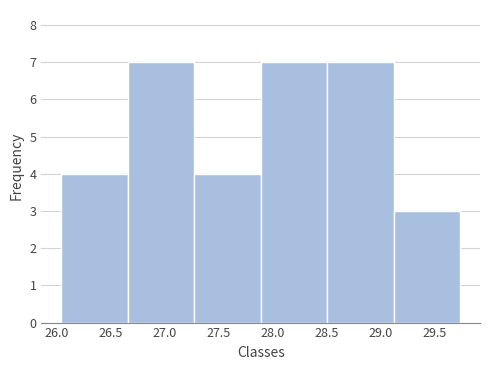

Reading left to right, list every bar in this chart as the range it spans on the x-axis followed by its height. Neither the bar edges nor the heights are printed on the chart, so give them approximately, as read against the axes.

26.05 to 26.65: 4
26.65 to 27.25: 7
27.25 to 27.90: 4
27.90 to 28.50: 7
28.50 to 29.10: 7
29.10 to 29.75: 3